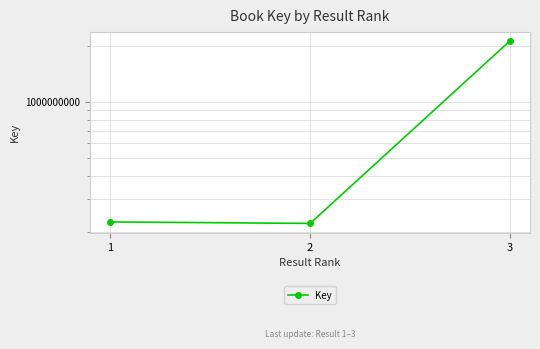

Where is the data nearest to the value 1171320591?

1